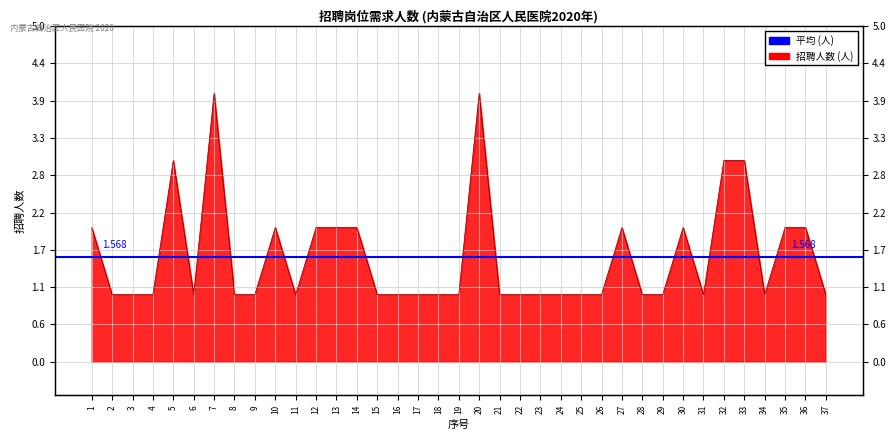

Reading left to right, what are all the values shown in this chart?

2	1	1	1	3	1	4	1	1	2	1	2	2	2	1	1	1	1	1	4	1	1	1	1	1	1	2	1	1	2	1	3	3	1	2	2	1